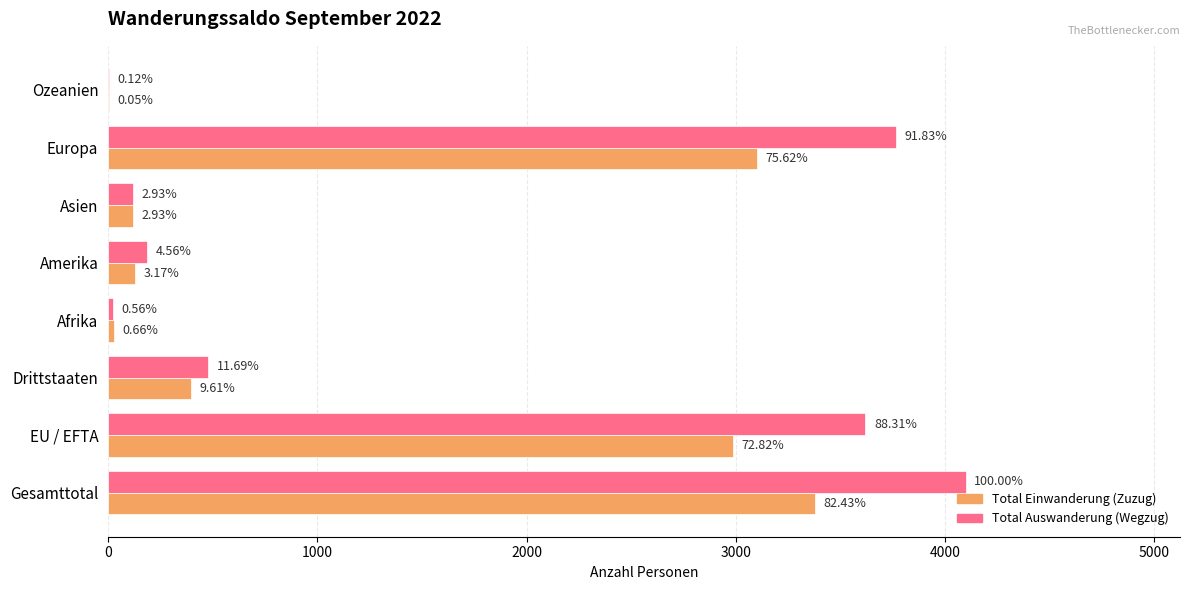

Reading left to right, transcribe all the data shown in this chart.

Total Einwanderung (Zuzug): 3378	2984	394	27	130	120	3099	2
Total Auswanderung (Wegzug): 4098	3619	479	23	187	120	3763	5